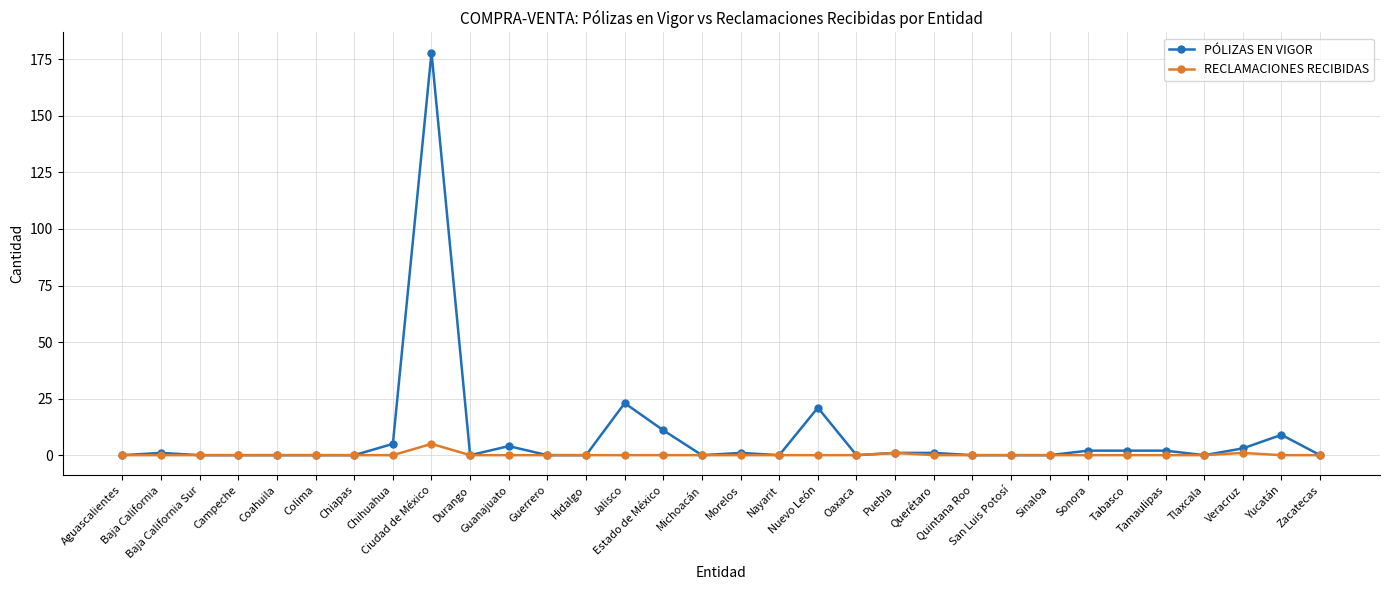

What position from the left is Durango?

10